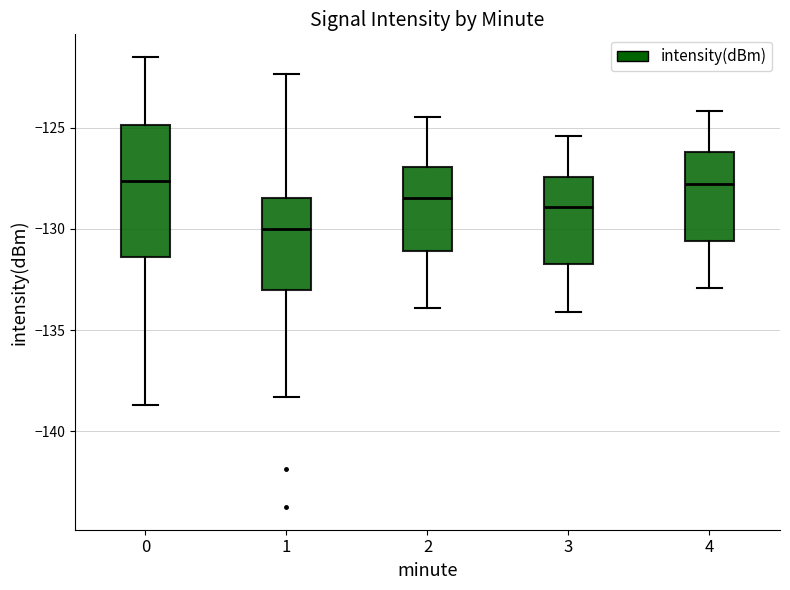

Reading left to right, transcribe this box plot: for each box, give where its median line is, the range the box spans, and where its two whiskers end, as read against the y-axis. The values are not printed on the chart, so give them approximately, as read against the axis.

0: median -127.5, box -131.5 to -125.0, whiskers -138.5 to -121.5
1: median -130.0, box -133.0 to -128.5, whiskers -138.5 to -122.5
2: median -128.5, box -131.0 to -127.0, whiskers -134.0 to -124.5
3: median -129.0, box -131.5 to -127.5, whiskers -134.0 to -125.5
4: median -128.0, box -130.5 to -126.0, whiskers -133.0 to -124.0